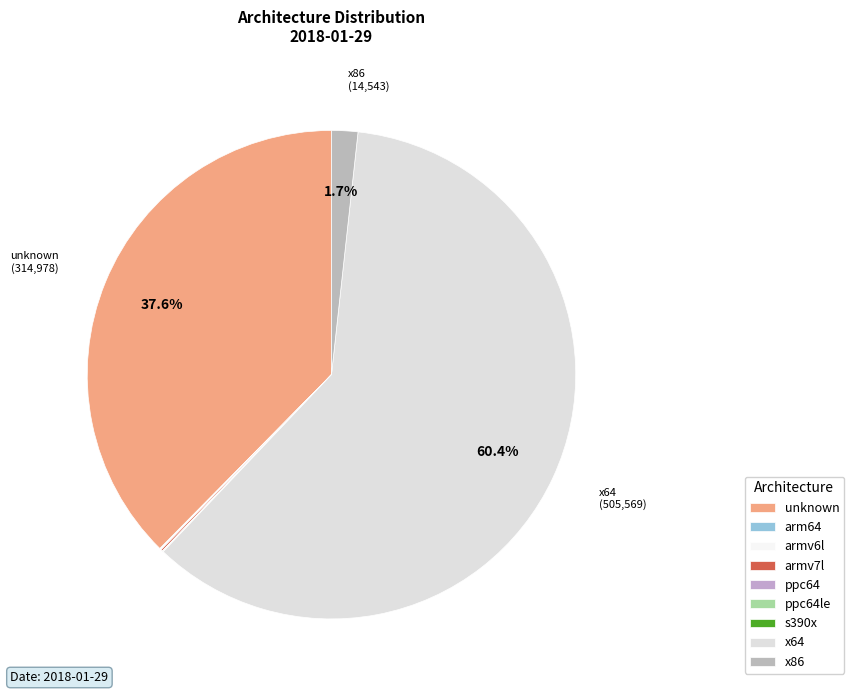

What portion of the pie excludes armv6l?

99.9%